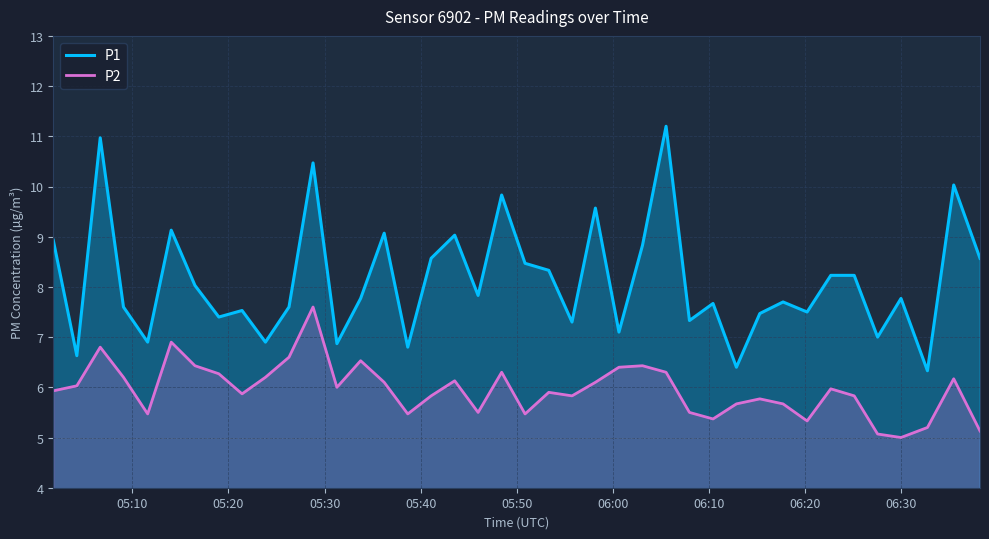

Which series has the largest total across all categories?

P1